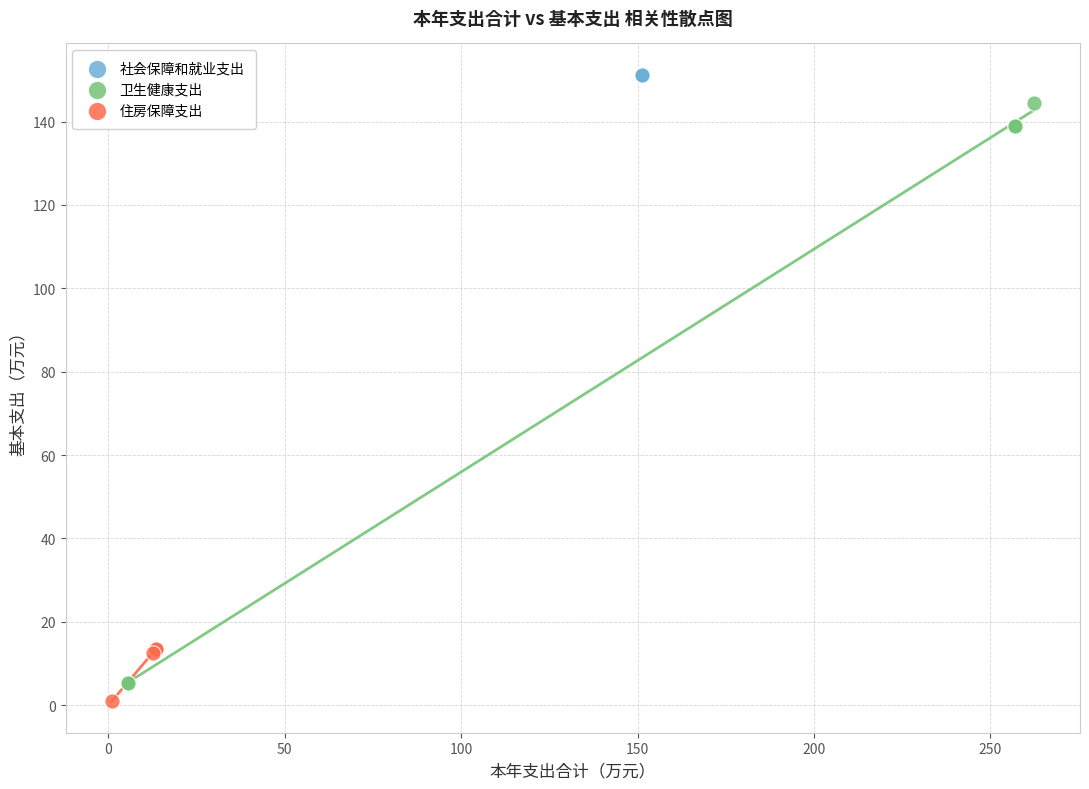

Which series contains the highest Y value?

社会保障和就业支出